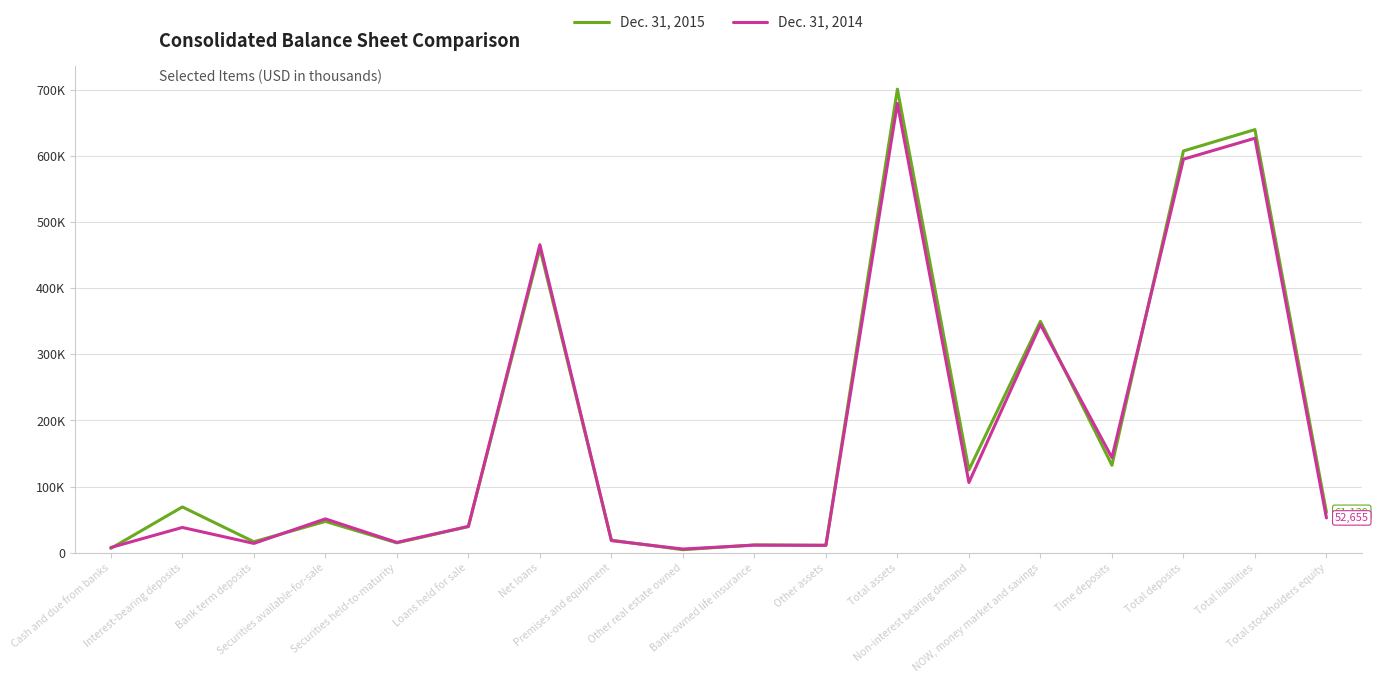

Where is the first local minimum for Dec. 31, 2015?

Bank term deposits